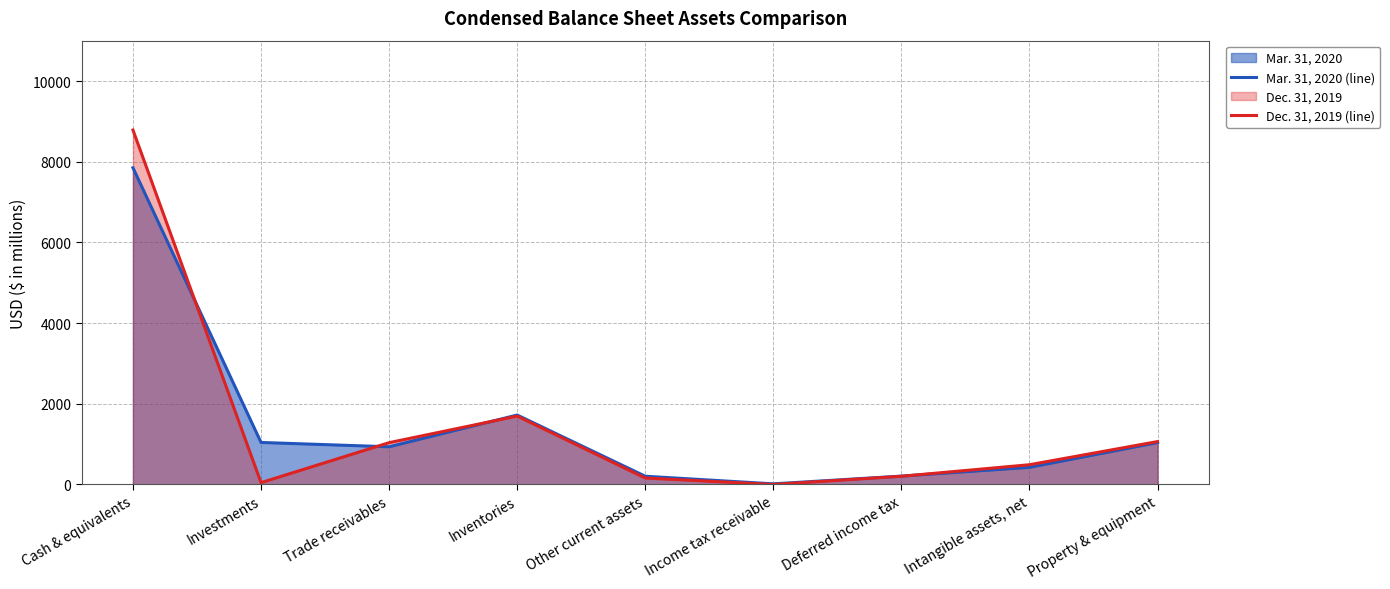

What value does the Dec. 31, 2019 (line) series have at Inventories, to the nearest 10?

1700